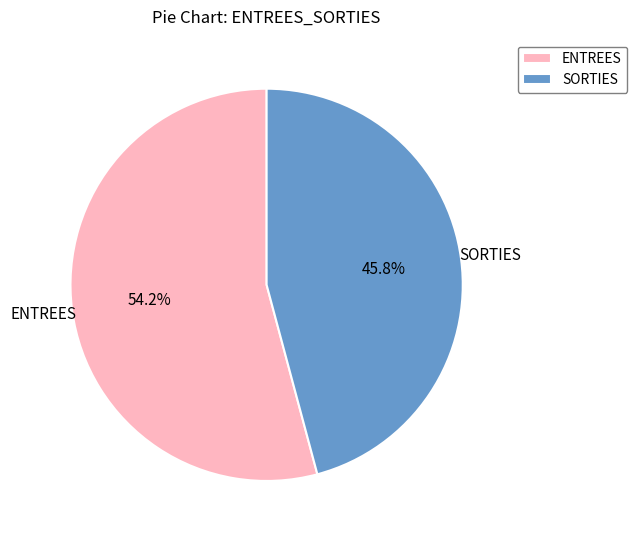

What percentage is the ENTREES slice, to the nearest percent?

54%